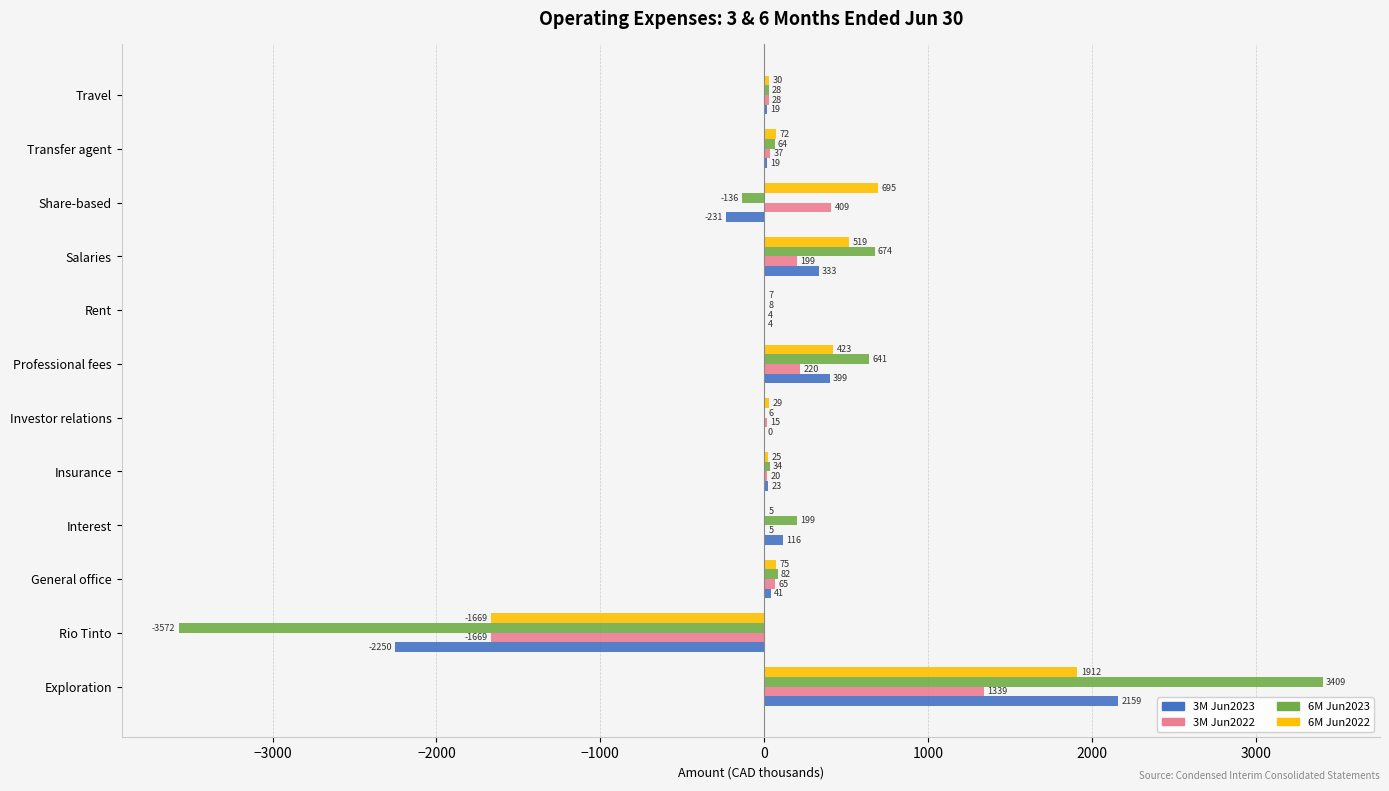

What is the total value across all series at Transfer agent?

192